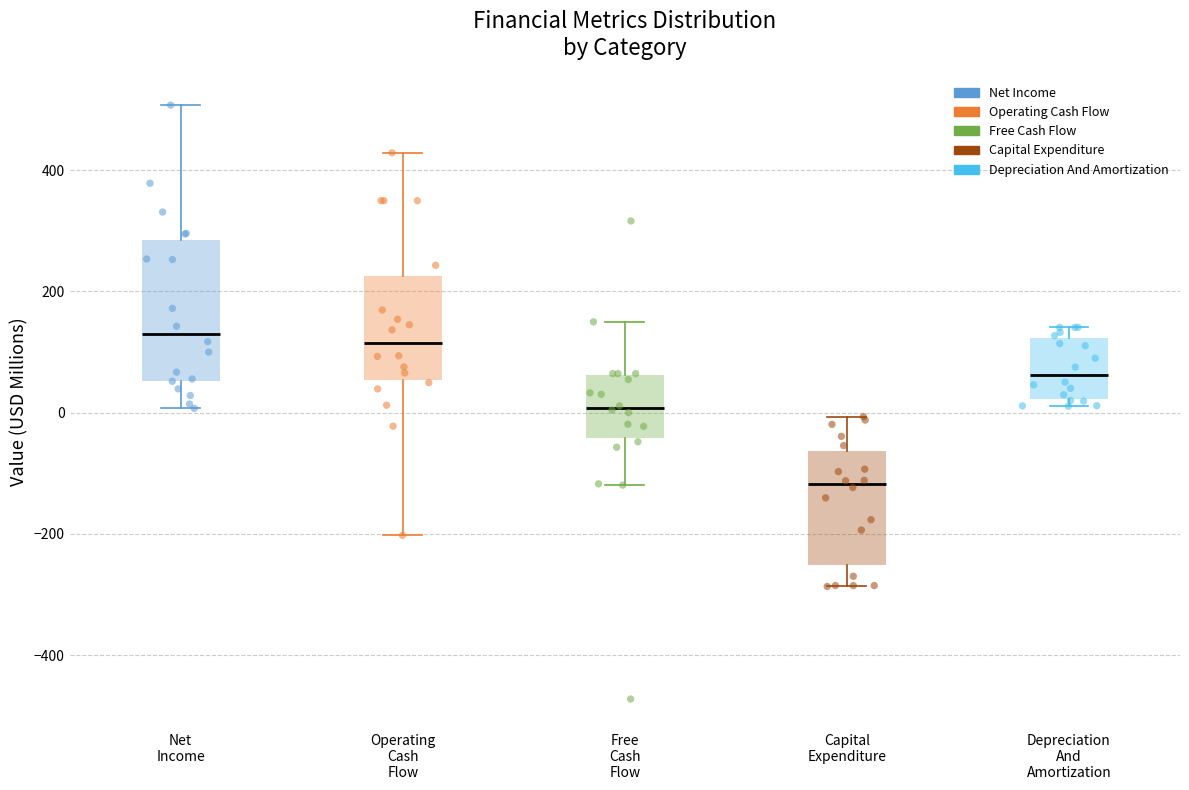

Reading left to right, transcribe this box plot: for each box, give where its median line is, the range the box spans, and where its two whiskers end, as read against the y-axis. The values are not printed on the chart, so give them approximately, as read against the axis.

Net Income: median 120, box 60 to 280, whiskers 0 to 500
Operating Cash Flow: median 120, box 60 to 220, whiskers -200 to 420
Free Cash Flow: median 0, box -40 to 60, whiskers -120 to 140
Capital Expenditure: median -120, box -260 to -60, whiskers -280 to 0
Depreciation And Amortization: median 60, box 20 to 120, whiskers 20 (just below the box's lower edge) to 140